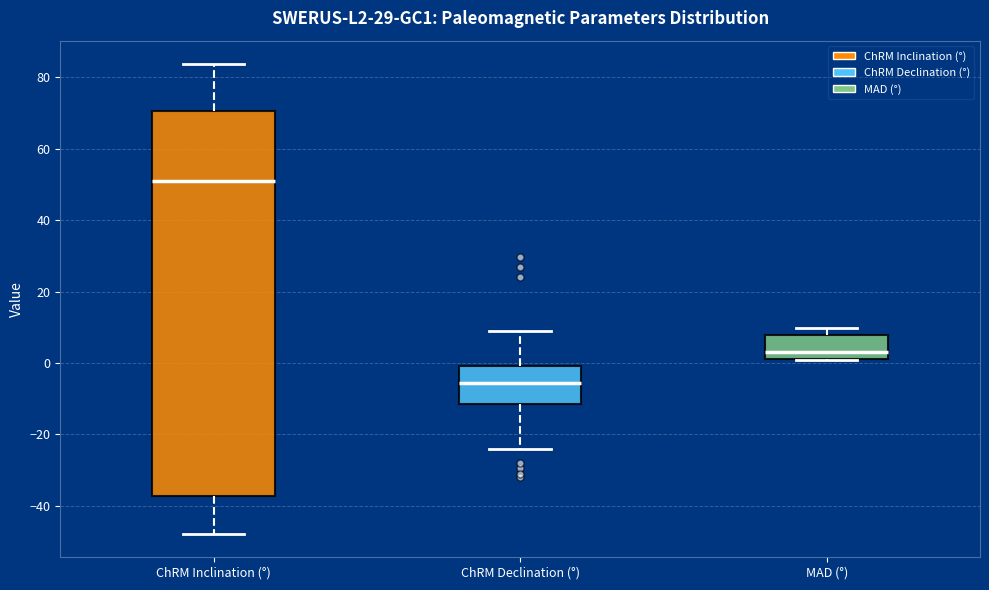

Where is the lower edge of the box for ChRM Declination (°) on the y-axis? The values are not printed on the chart, so give them approximately, as read against the axis.

-12